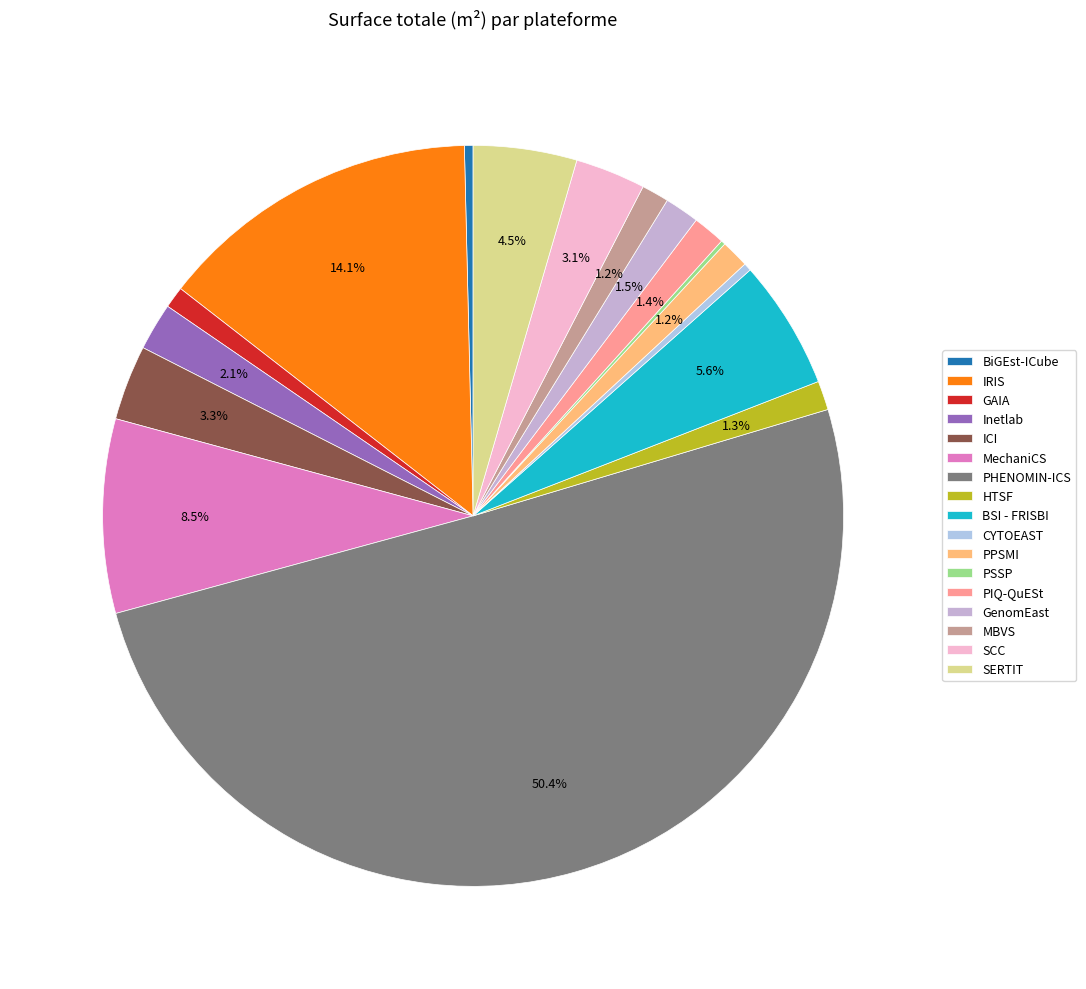

What percentage do BSI - FRISBI and PPSMI together represent?

6.9%